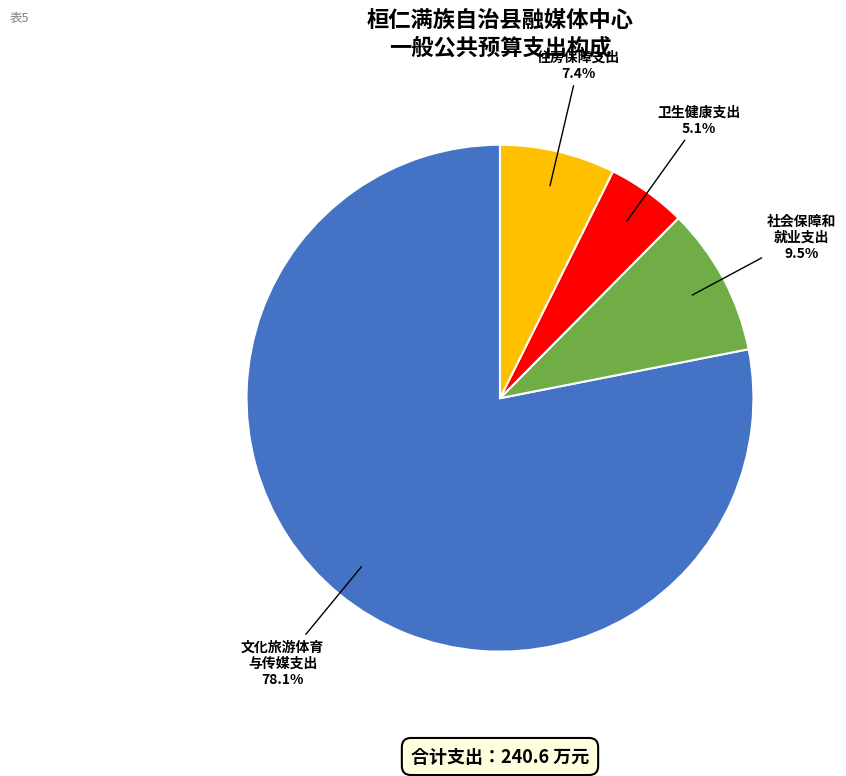

Count the number of slices in the pie.

4